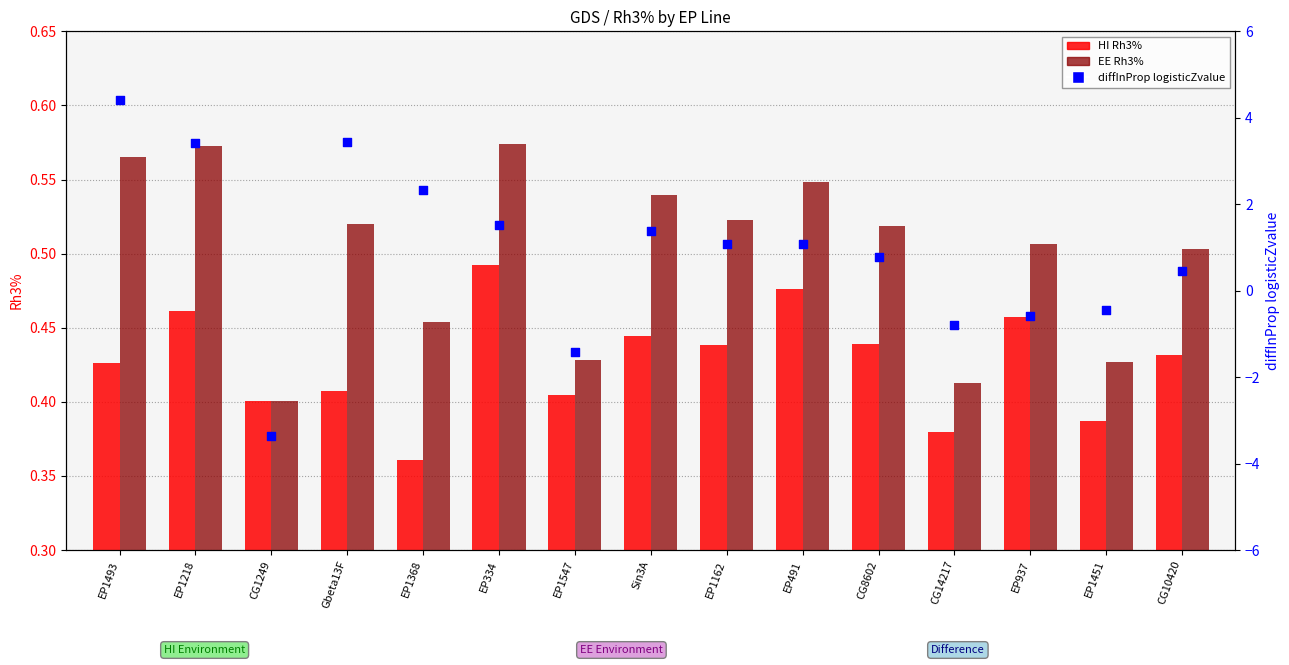

At how many categories does at least one series exceed 0?

15